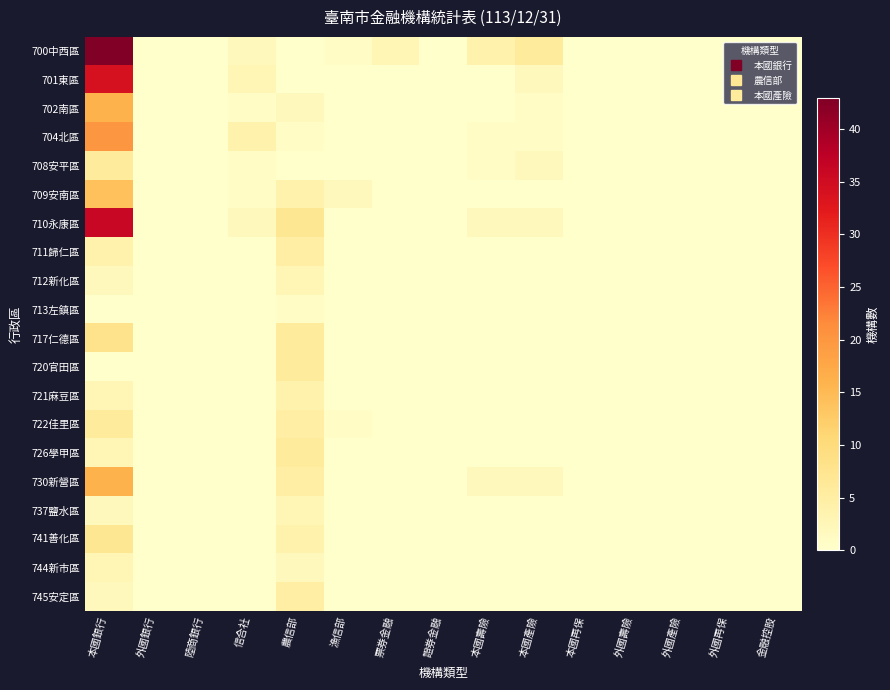

Which has a higher value, 本國銀行 or 外國產險?

本國銀行